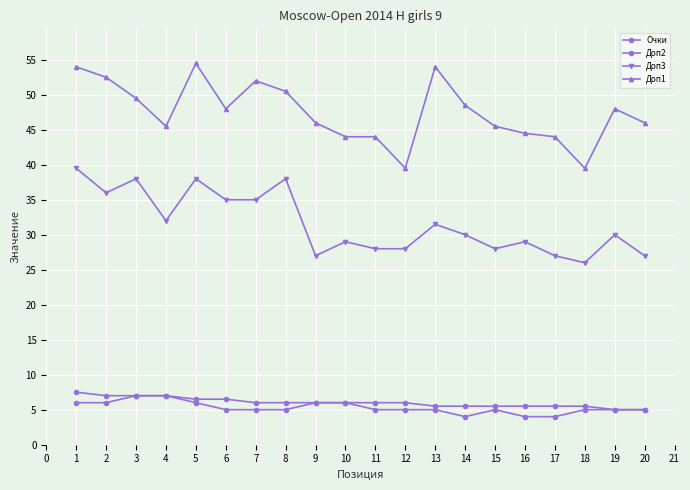

Count the number of categories in the chart.

20